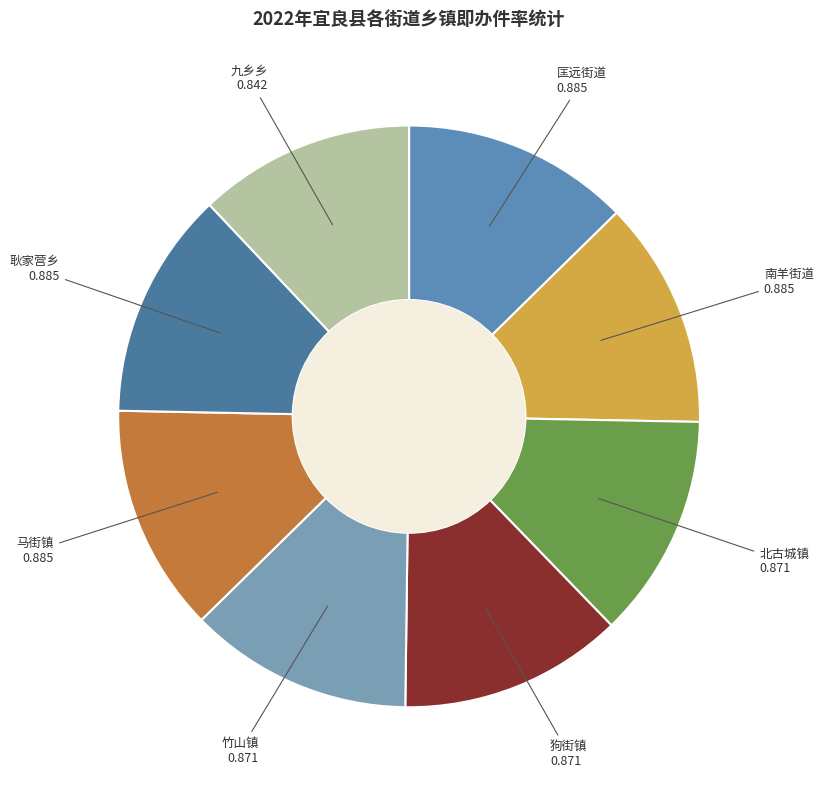

Does 北古城镇 account for over 50% of the chart?

No